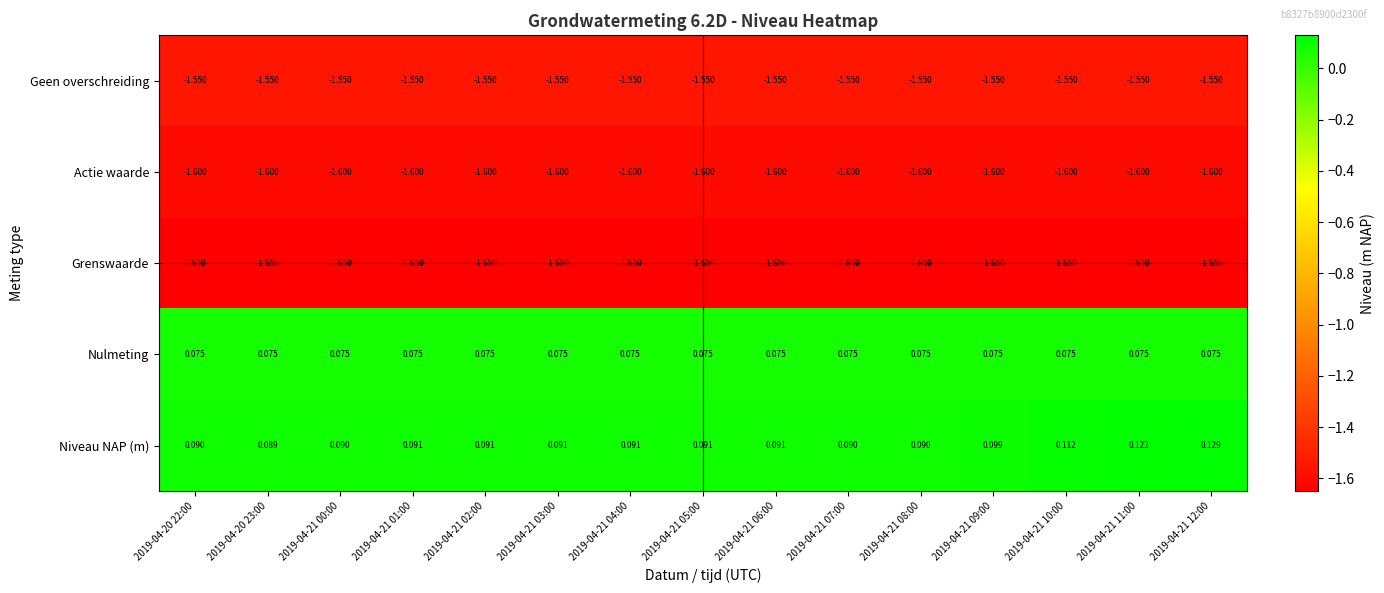

At which category does the chart reach its peak across all series?

2019-04-21 12:00